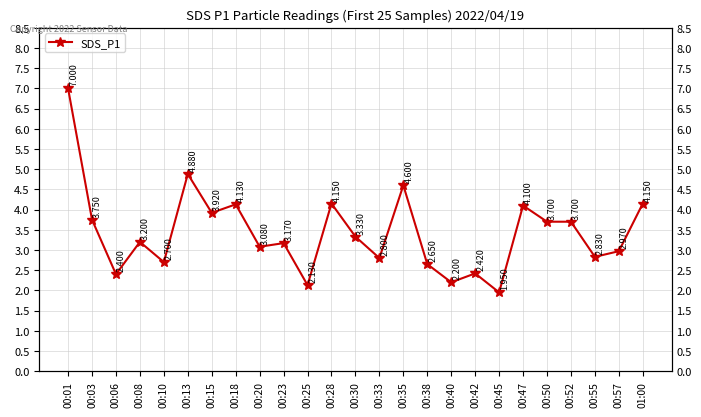

How many data points are less than 3?

10